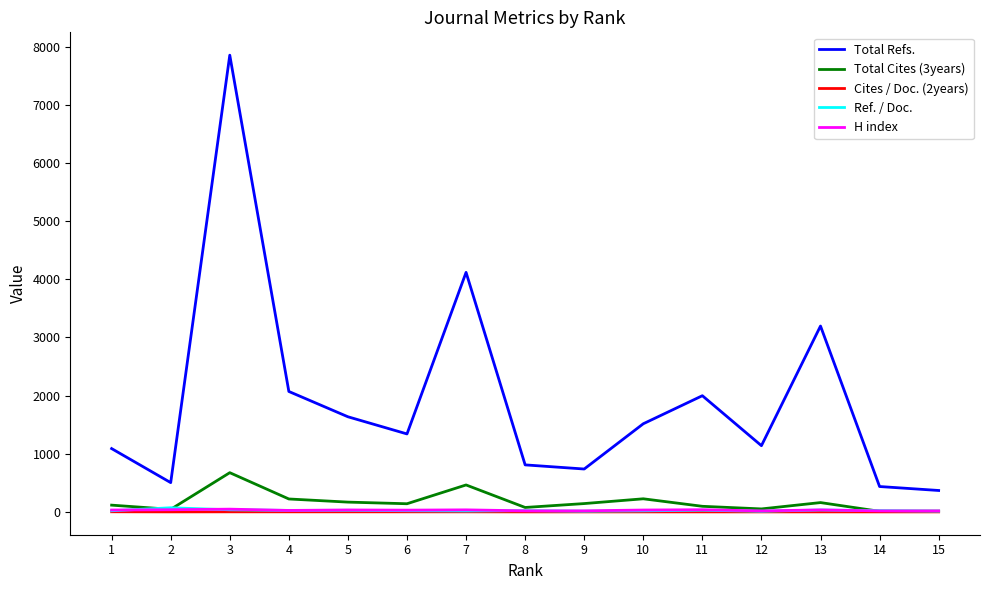

True or false: Ref. / Doc. and Total Refs. cross at least once.

False